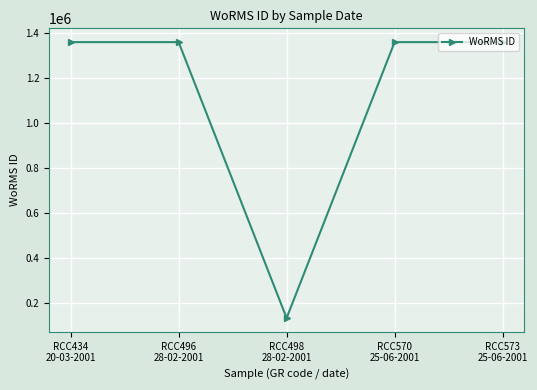

How many interior local valleys (lower than both neighbors) does the data have?

1